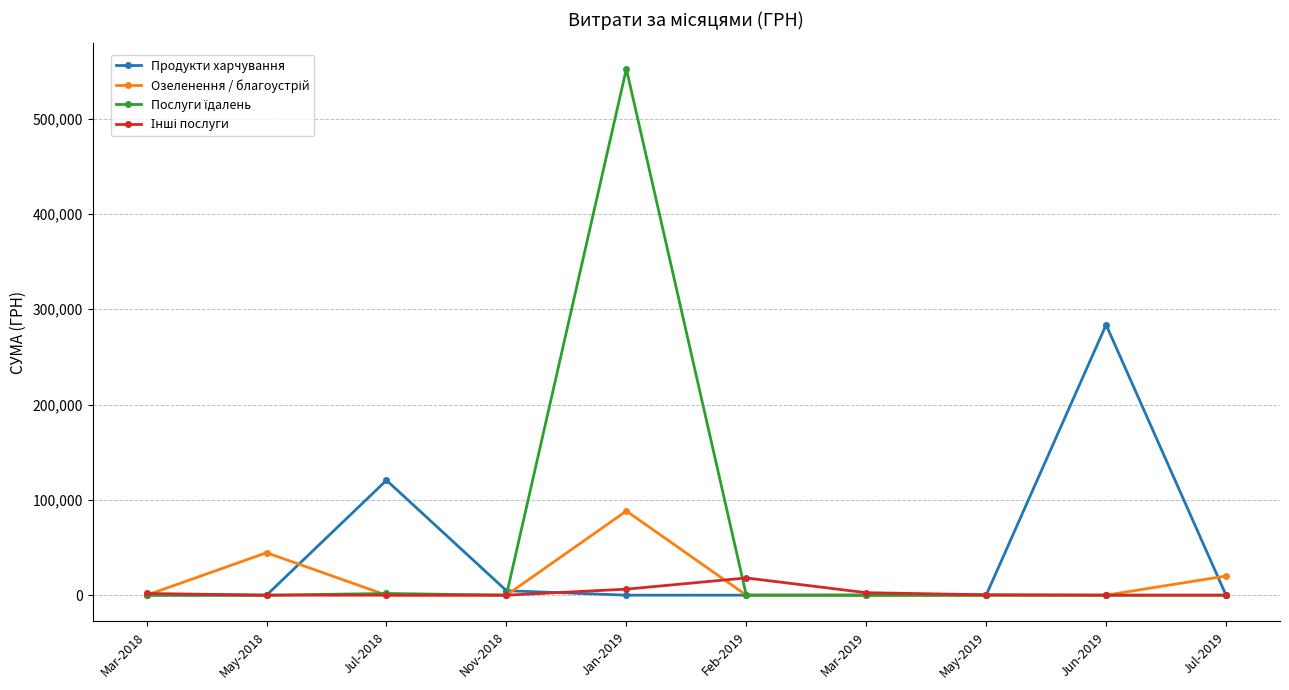

Where is Продукти харчування nearest to the value 141866?

Jul-2018